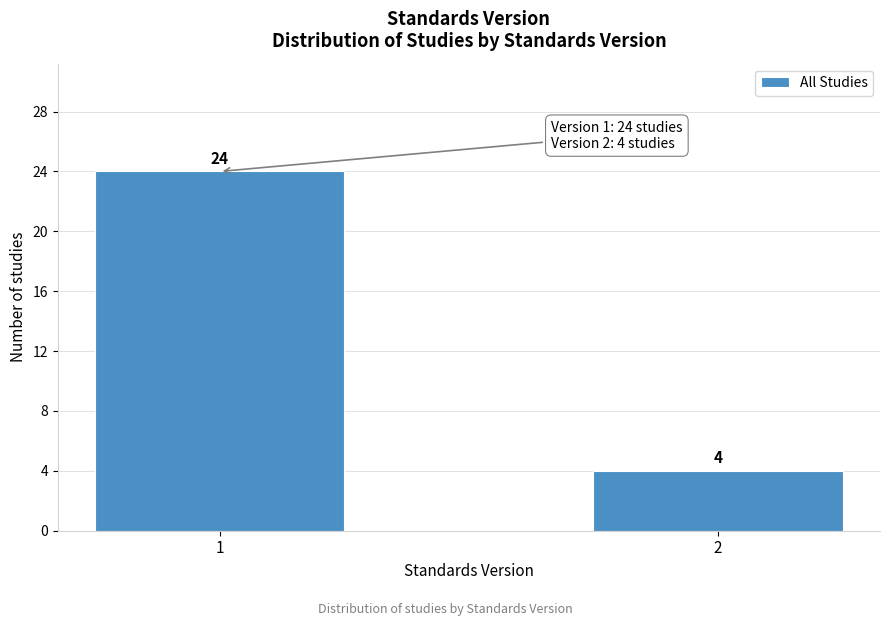

Reading right to left, transcribe all the data shown in this chart.

4	24